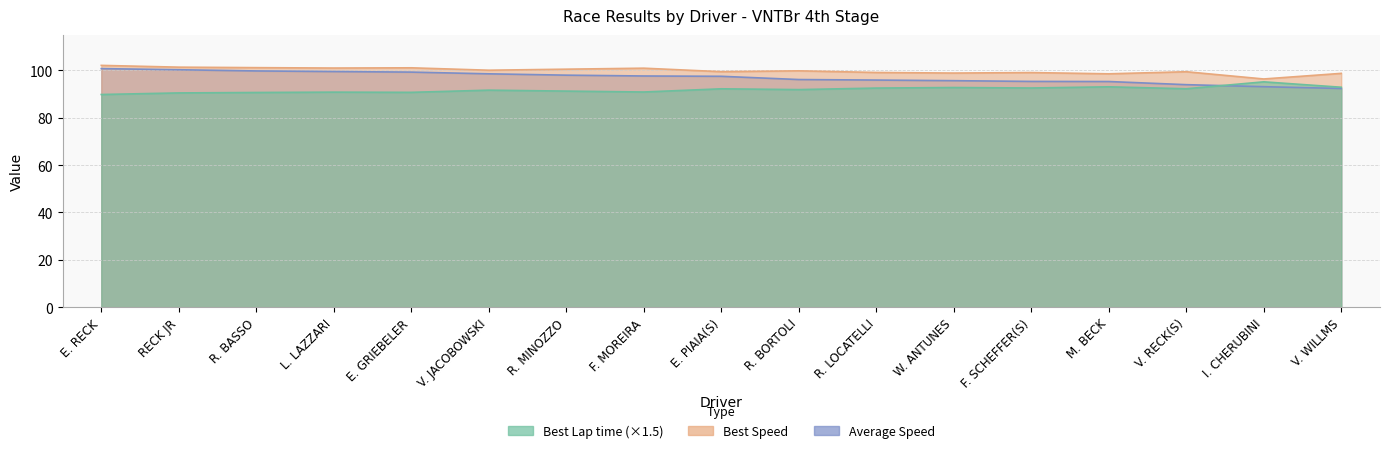

At how many categories does at least one series exceed 98?

16